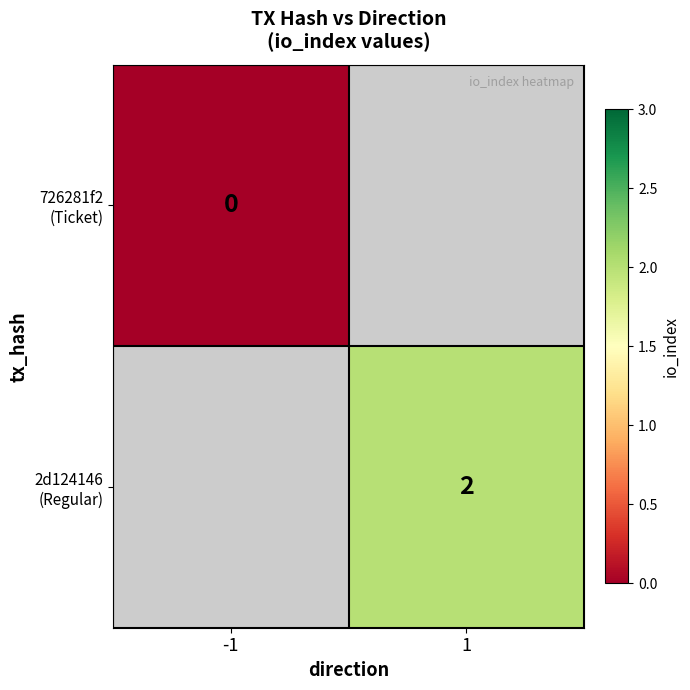

True or false: 2d124146 (Regular) has a value of 2.0 at 1.

True